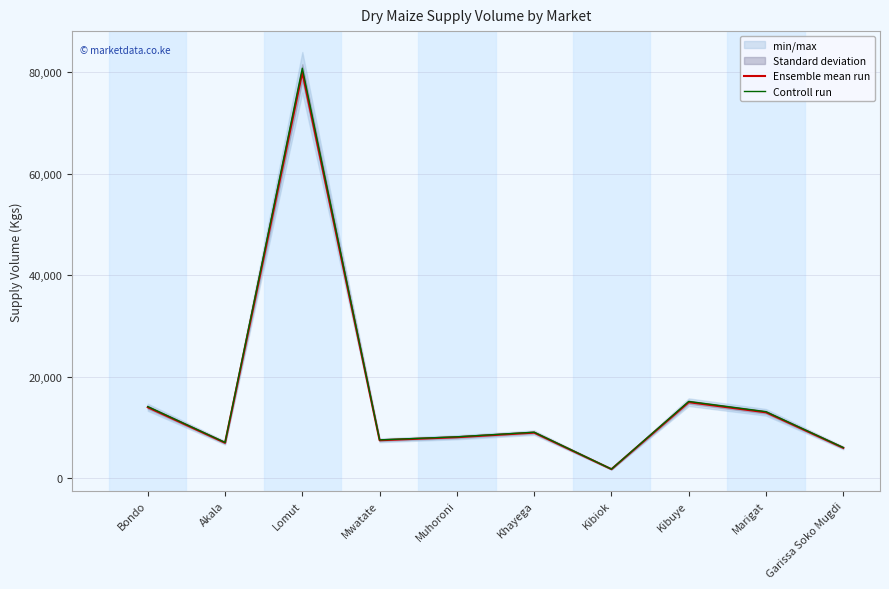

What is the lowest value of the Ensemble mean run series?

1800